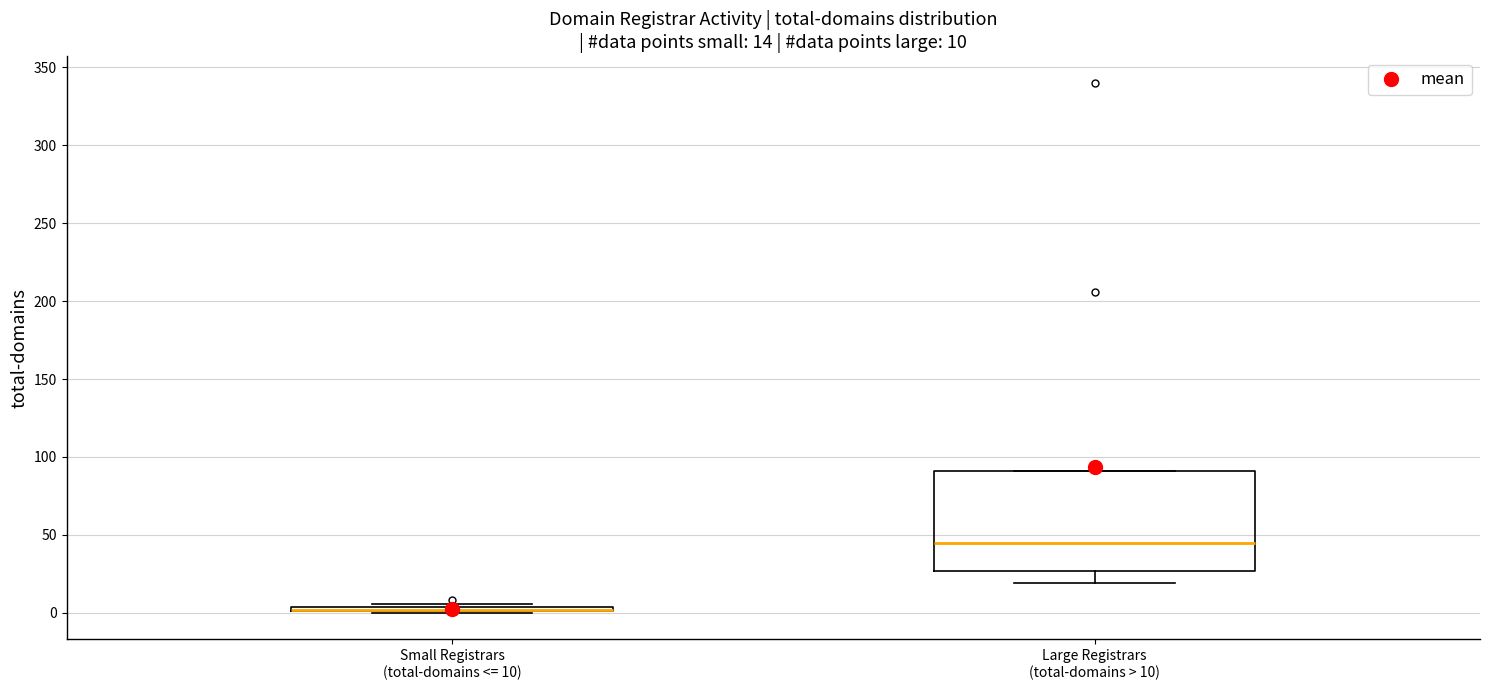

Which box is the tallest, from its lower edge to its upper edge?

Large Registrars (total-domains > 10)